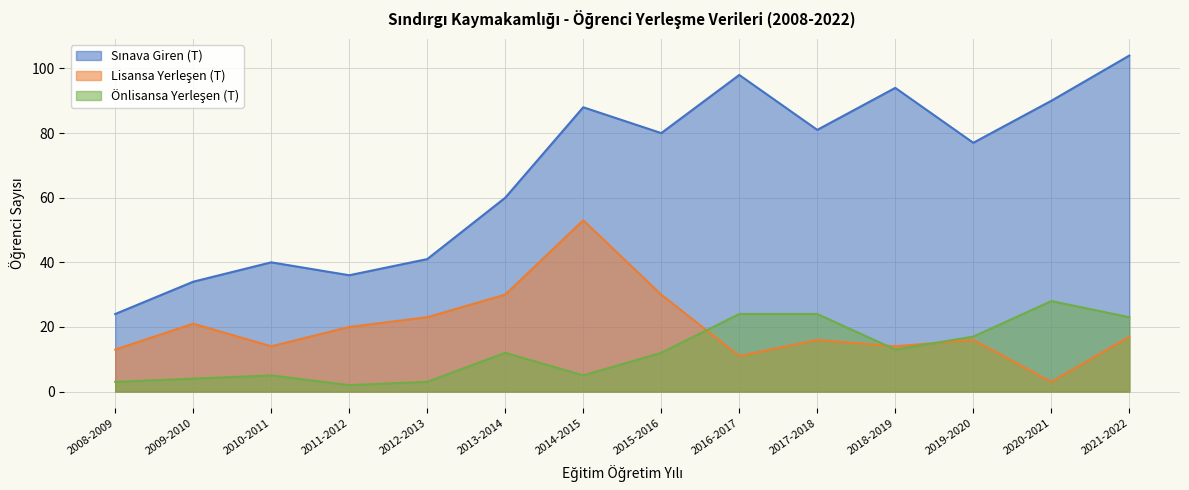

Reading right to left, transcribe all the data shown in this chart.

Sınava Giren (T): 2021-2022=104	2020-2021=90	2019-2020=77	2018-2019=94	2017-2018=81	2016-2017=98	2015-2016=80	2014-2015=88	2013-2014=60	2012-2013=41	2011-2012=36	2010-2011=40	2009-2010=34	2008-2009=24
Lisansa Yerleşen (T): 2021-2022=17	2020-2021=3	2019-2020=16	2018-2019=14	2017-2018=16	2016-2017=11	2015-2016=30	2014-2015=53	2013-2014=30	2012-2013=23	2011-2012=20	2010-2011=14	2009-2010=21	2008-2009=13
Önlisansa Yerleşen (T): 2021-2022=23	2020-2021=28	2019-2020=17	2018-2019=13	2017-2018=24	2016-2017=24	2015-2016=12	2014-2015=5	2013-2014=12	2012-2013=3	2011-2012=2	2010-2011=5	2009-2010=4	2008-2009=3